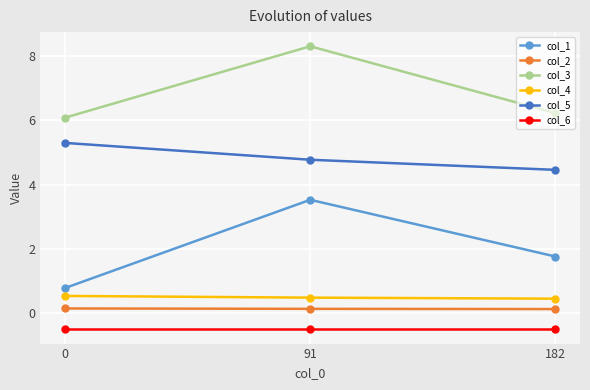

The col_4 series shows 0.5 at 0. True or false?

True